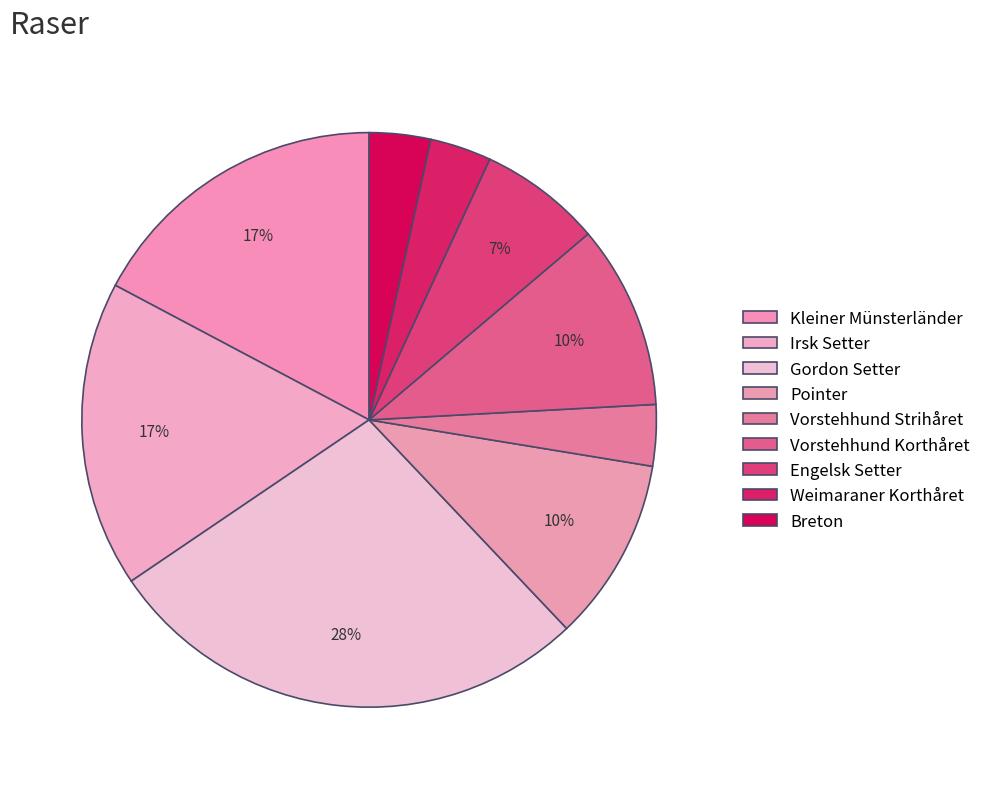

Combined, do Vorstehhund Strihåret and Irsk Setter account for over 50%?

No